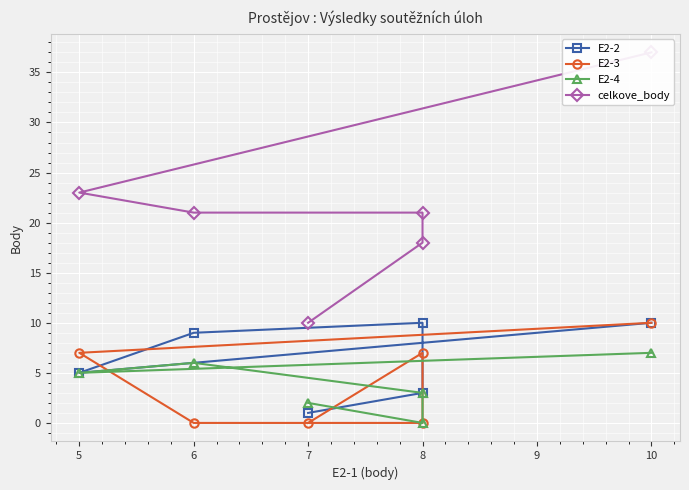

What value does the E2-2 series have at 5?

5